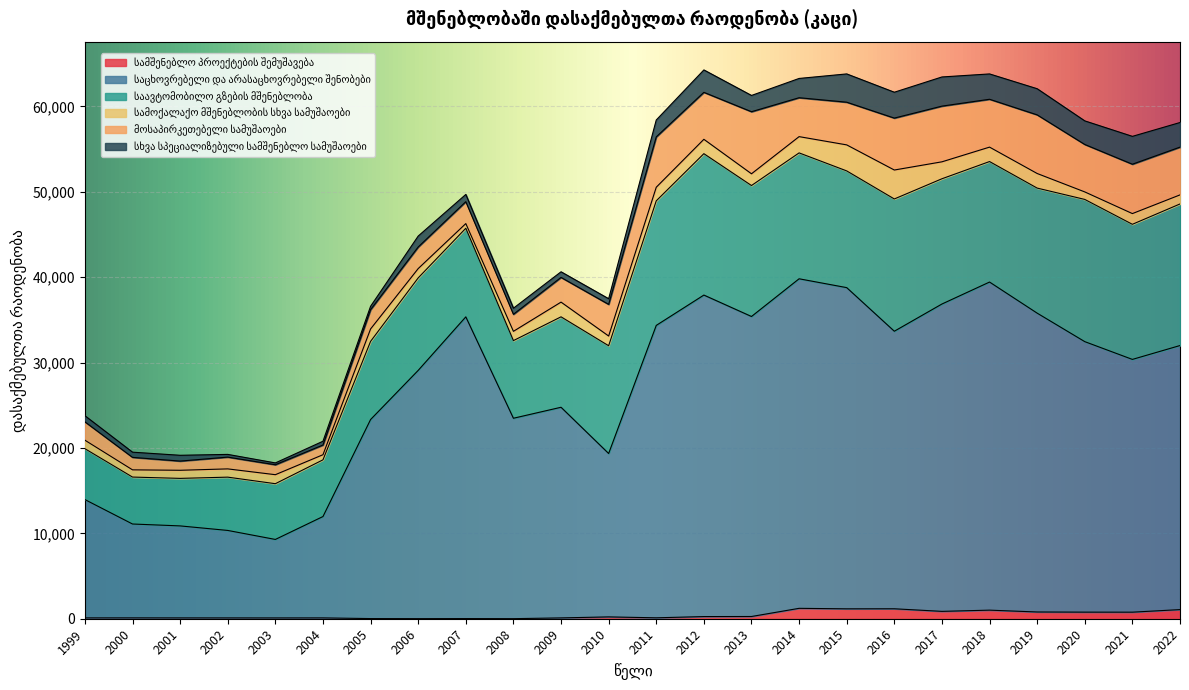

True or false: საავტომობილო გზების მშენებლობა has a value of 27267.7 at 2021.

False